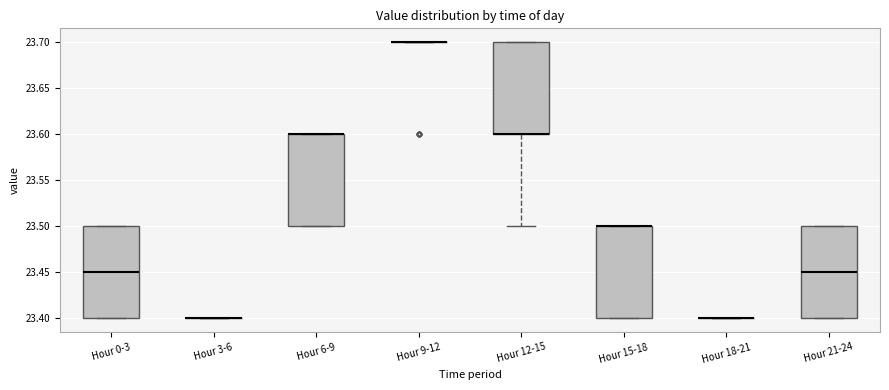

Reading left to right, read every box against the y-axis: the position of its median line, the range the box covers, and the ends of its whiskers. The values are not printed on the chart, so give them approximately, as read against the axis.

Hour 0-3: median 23.45, box 23.40 to 23.50, whiskers 23.40 to 23.50
Hour 3-6: box collapsed to a line at 23.40, whiskers 23.40 to 23.40
Hour 6-9: median 23.60 (drawn on the box's upper edge), box 23.50 to 23.60, whiskers 23.50 to 23.60
Hour 9-12: box collapsed to a line at 23.70, whiskers 23.70 to 23.70
Hour 12-15: median 23.60 (drawn on the box's lower edge), box 23.60 to 23.70, whiskers 23.50 to 23.70
Hour 15-18: median 23.50 (drawn on the box's upper edge), box 23.40 to 23.50, whiskers 23.40 to 23.50
Hour 18-21: box collapsed to a line at 23.40, whiskers 23.40 to 23.40
Hour 21-24: median 23.45, box 23.40 to 23.50, whiskers 23.40 to 23.50